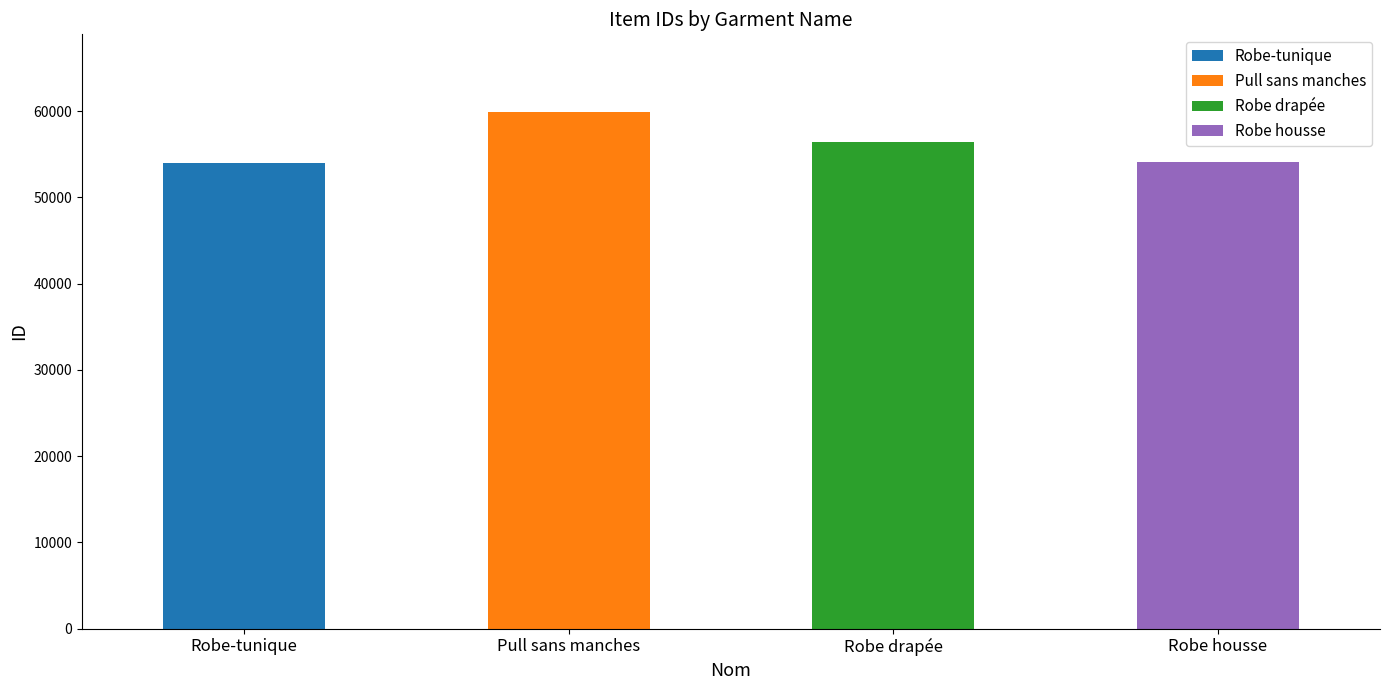

At which label does the data first exceed 56406?

Pull sans manches